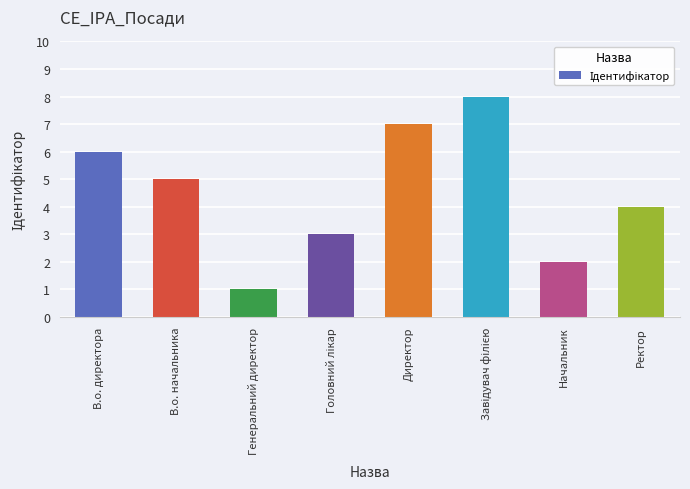

Reading left to right, transcribe all the data shown in this chart.

6	5	1	3	7	8	2	4